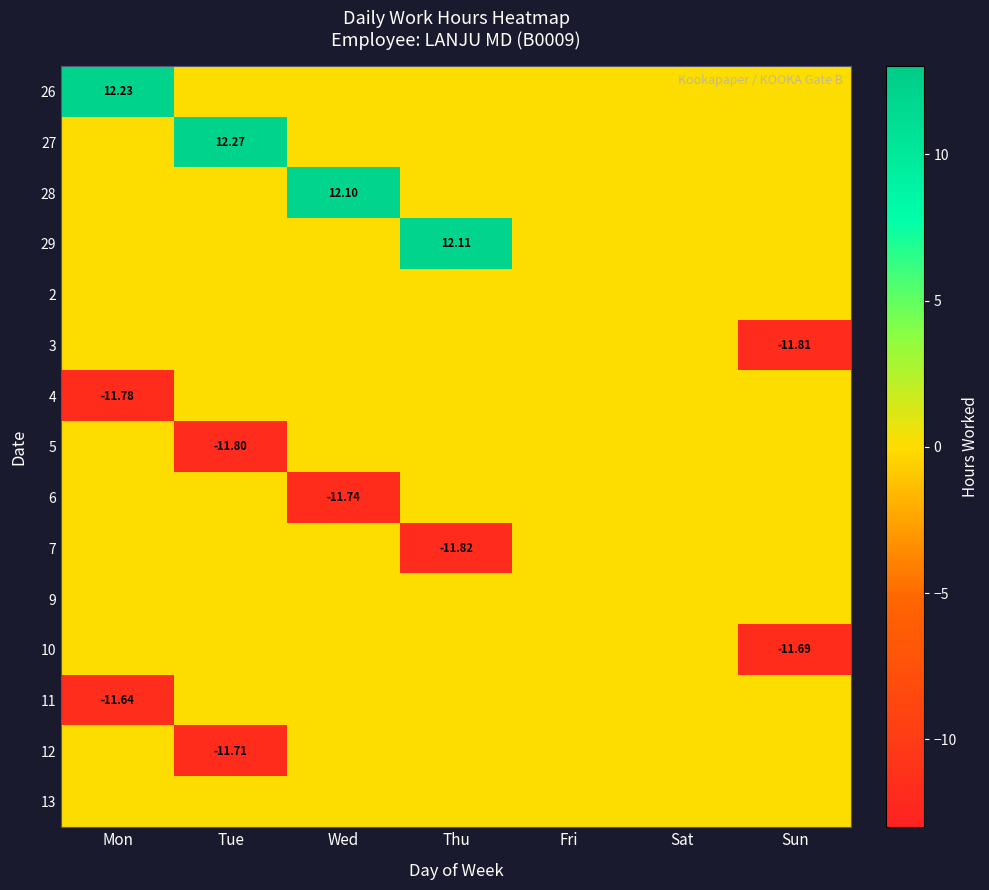

At how many categories does at least one series exceed 8?

4